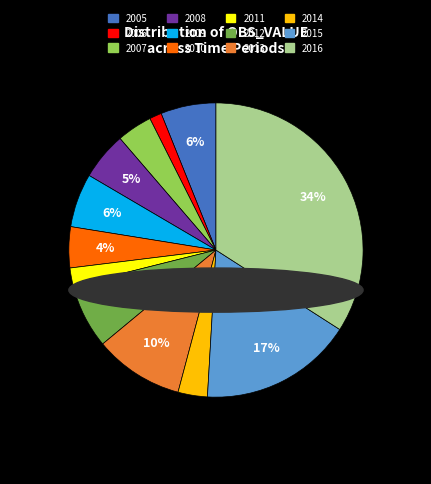

Between 2014 and 2005, which is larger?

2005